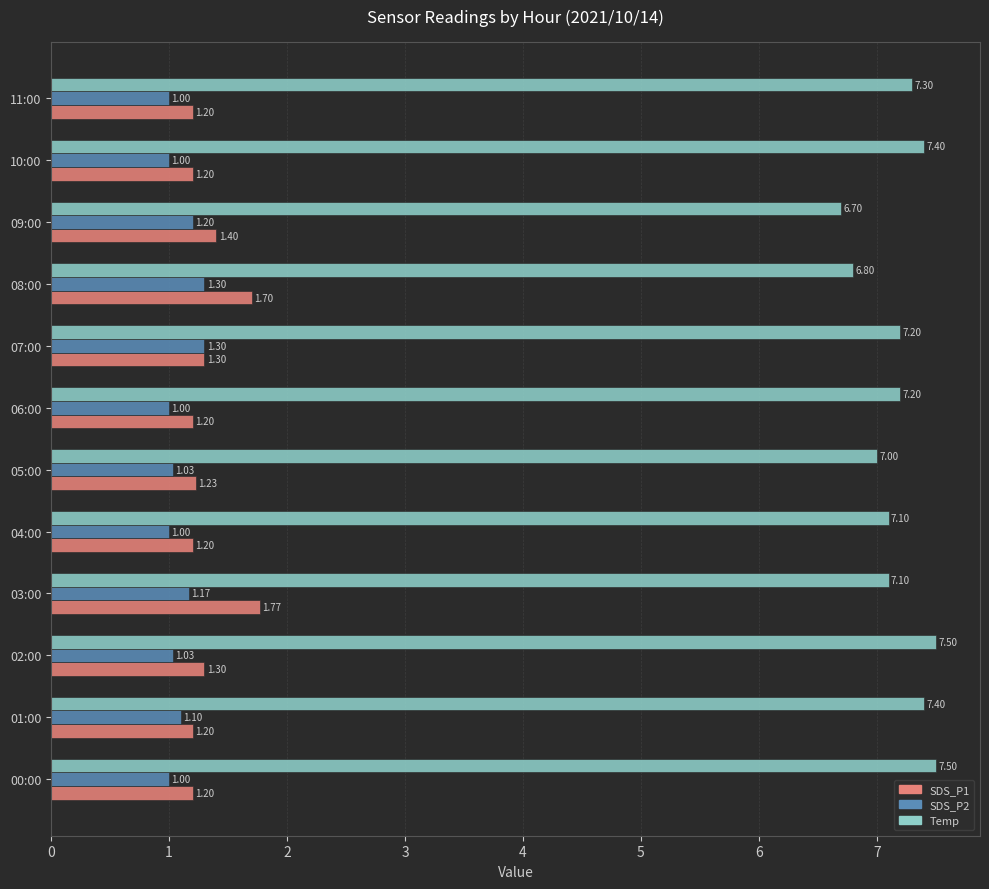

Rank the series at 01:00 from highest to lowest value.

Temp, SDS_P1, SDS_P2